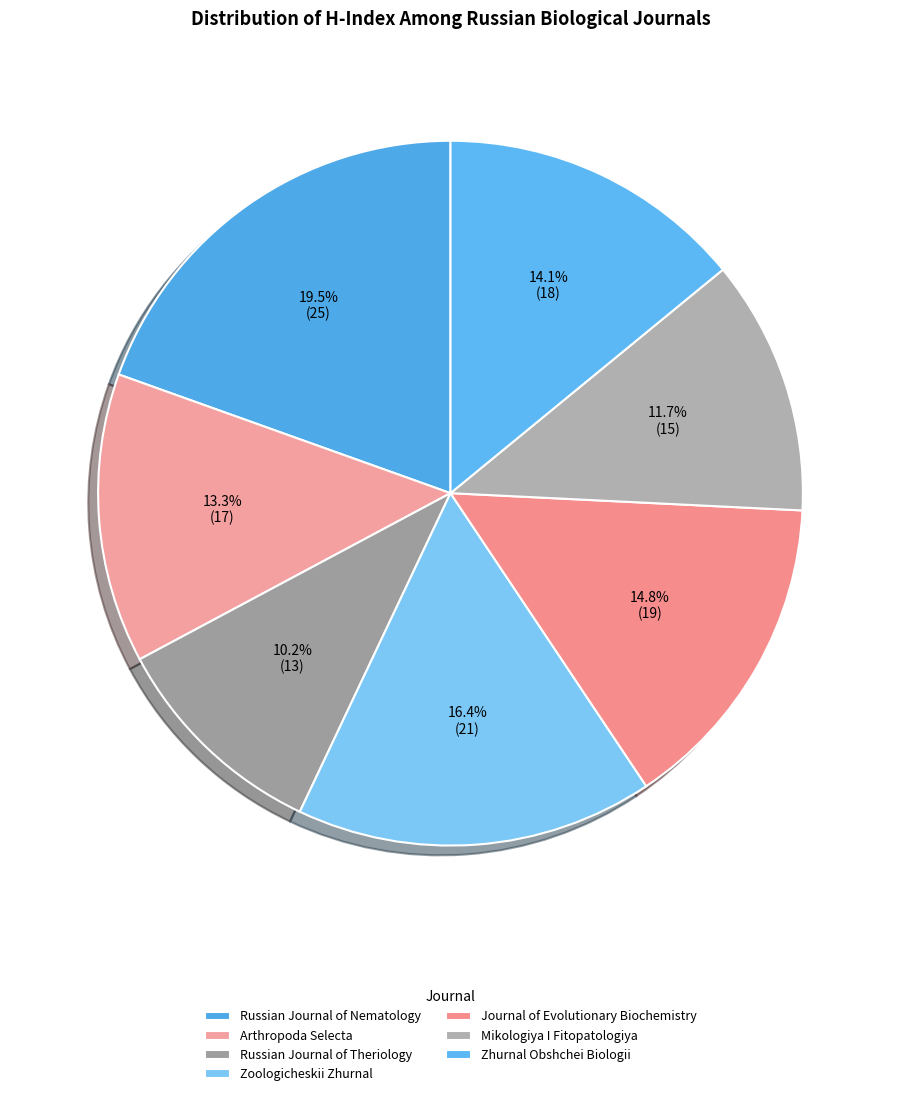

Do Russian Journal of Theriology and Journal of Evolutionary Biochemistry together represent more than half of the pie?

No